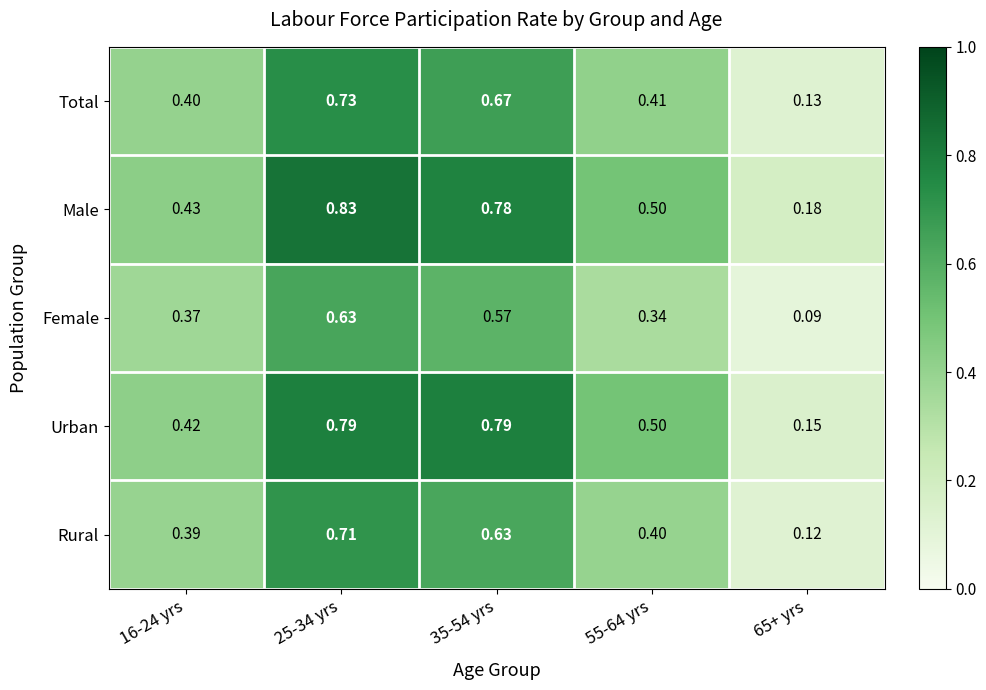

List the series in order of their peak value, highest first.

Male, Urban, Total, Rural, Female